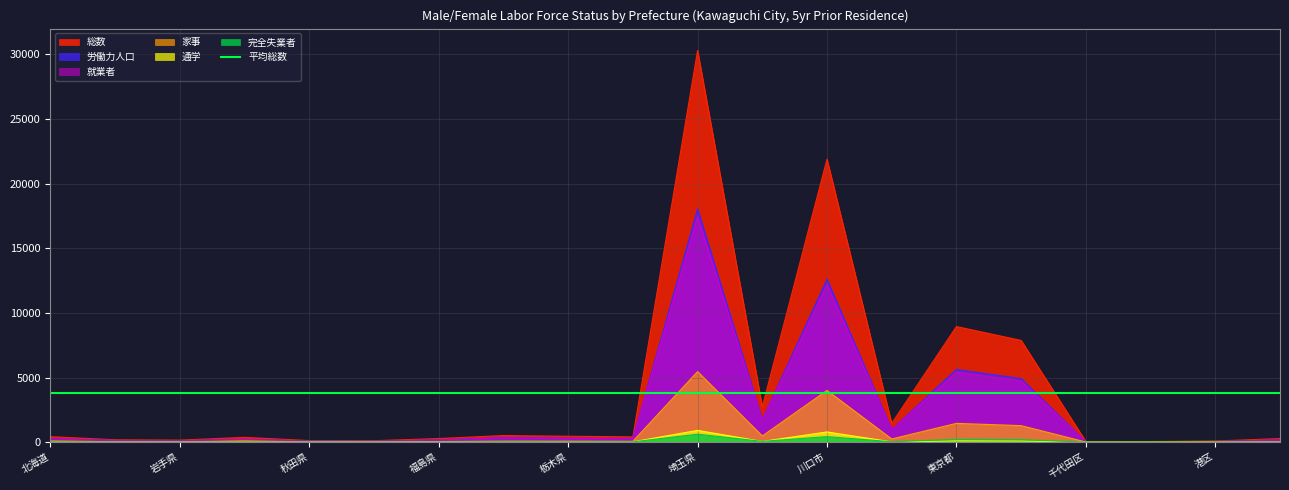

What is the maximum value for 通学?

908